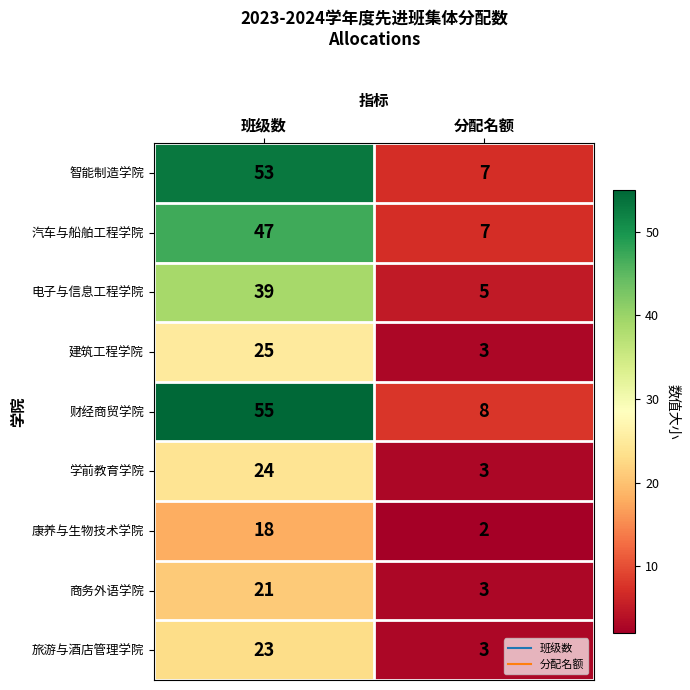

What is the difference between the 旅游与酒店管理学院 values at 分配名额 and 班级数?

20